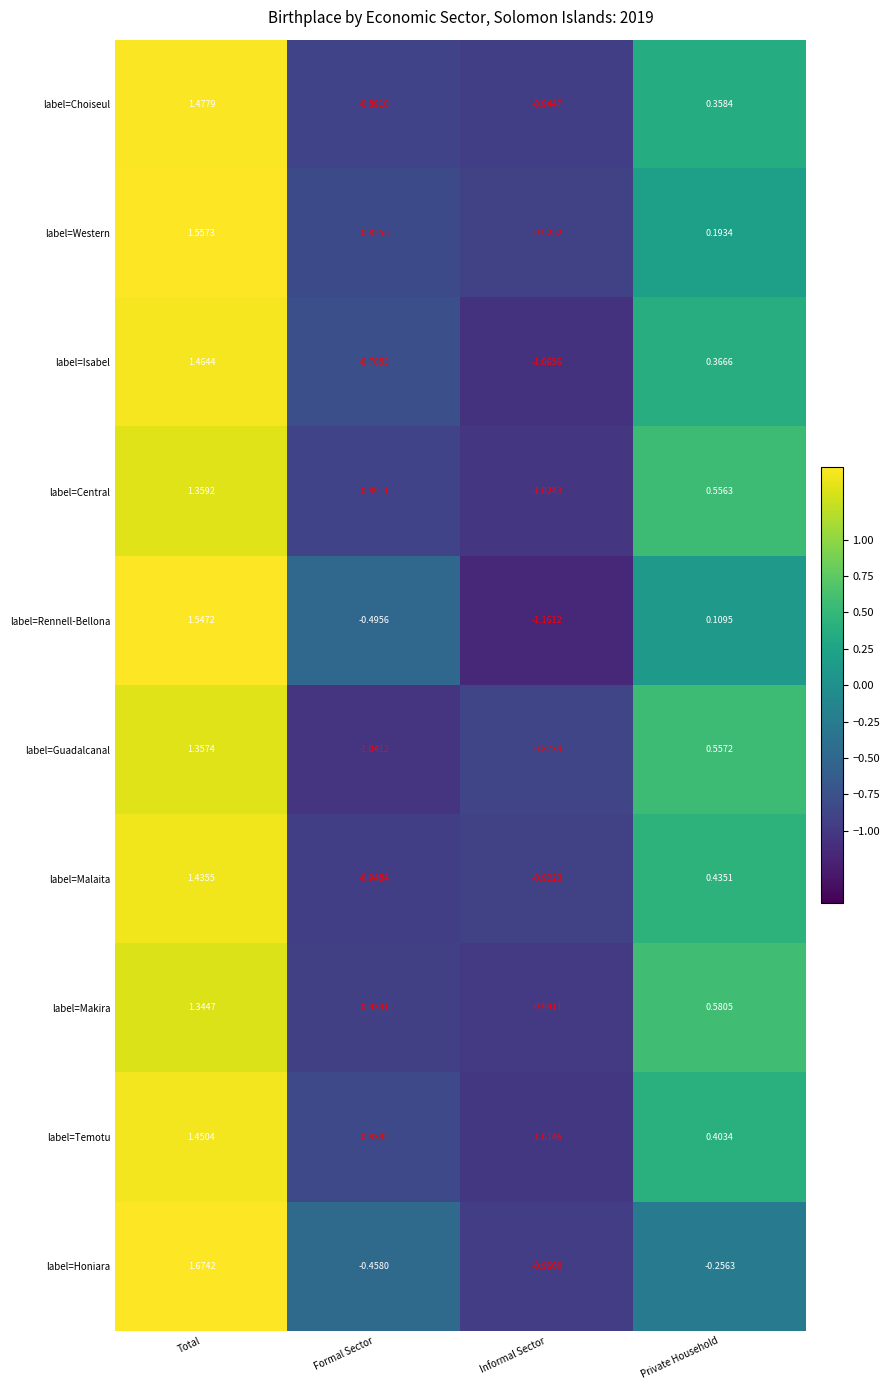

Which category has the lowest value across all series?

Informal Sector